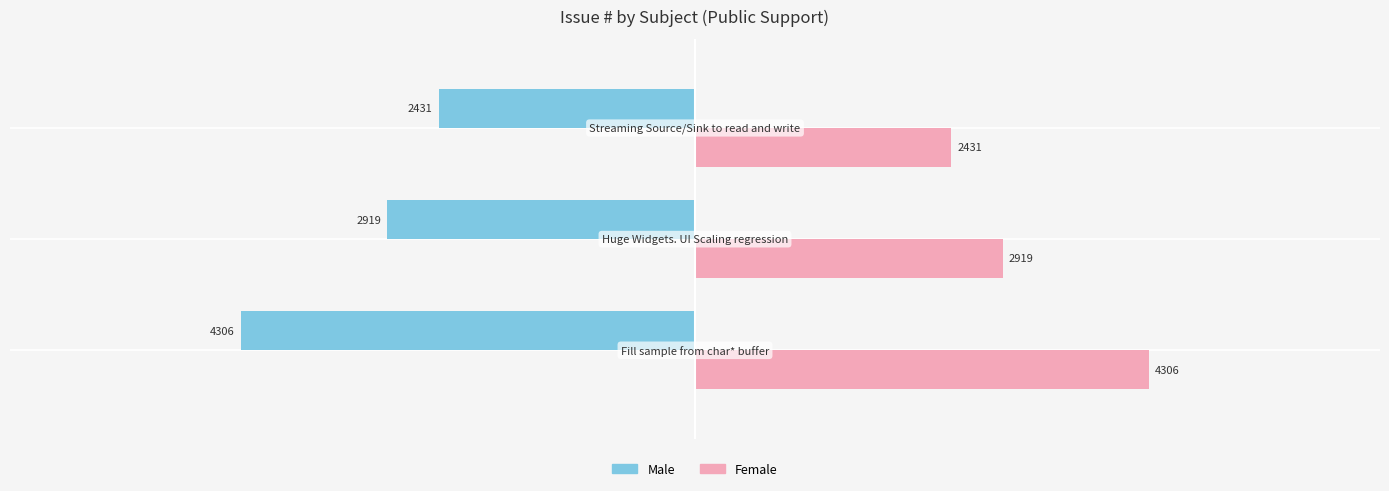

What is the difference between the maximum and second lowest values in the Male series?

488